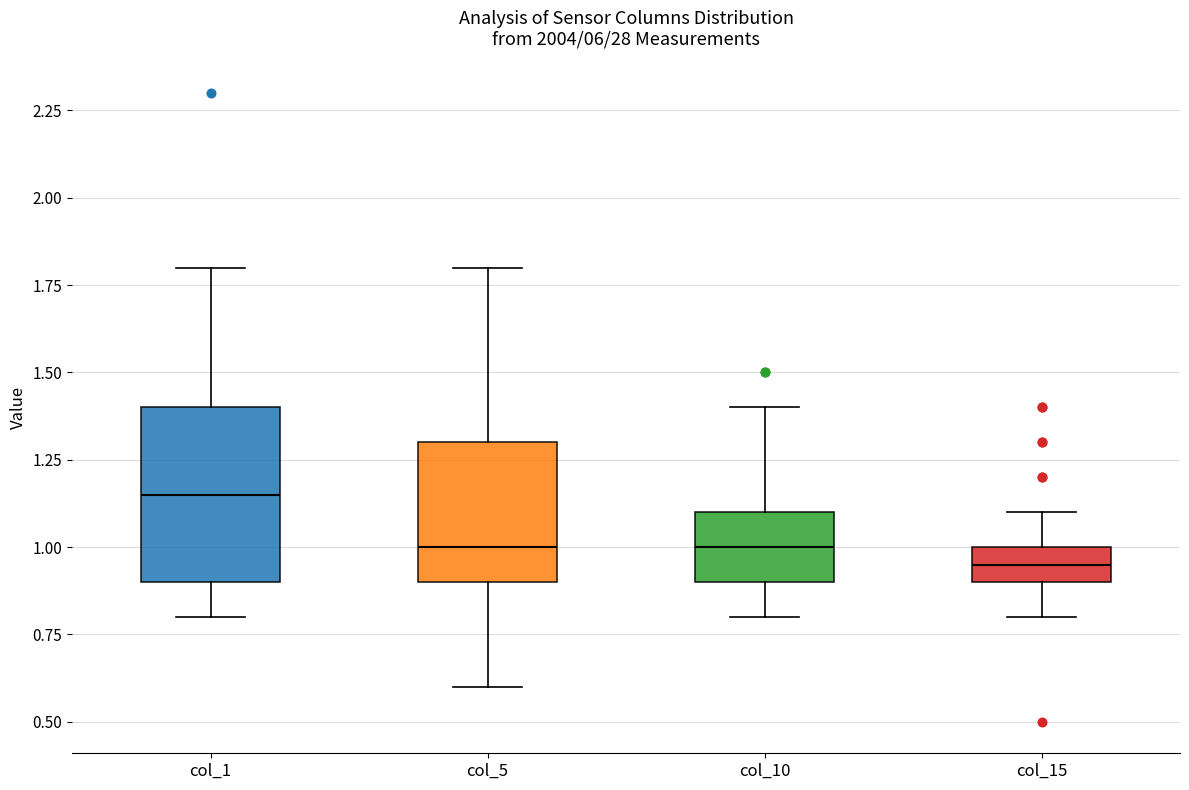

Reading left to right, transcribe this box plot: for each box, give where its median line is, the range the box spans, and where its two whiskers end, as read against the y-axis. The values are not printed on the chart, so give them approximately, as read against the axis.

col_1: median 1.15, box 0.90 to 1.40, whiskers 0.80 to 1.80
col_5: median 1.00, box 0.90 to 1.30, whiskers 0.60 to 1.80
col_10: median 1.00, box 0.90 to 1.10, whiskers 0.80 to 1.40
col_15: median 0.95, box 0.90 to 1.00, whiskers 0.80 to 1.10